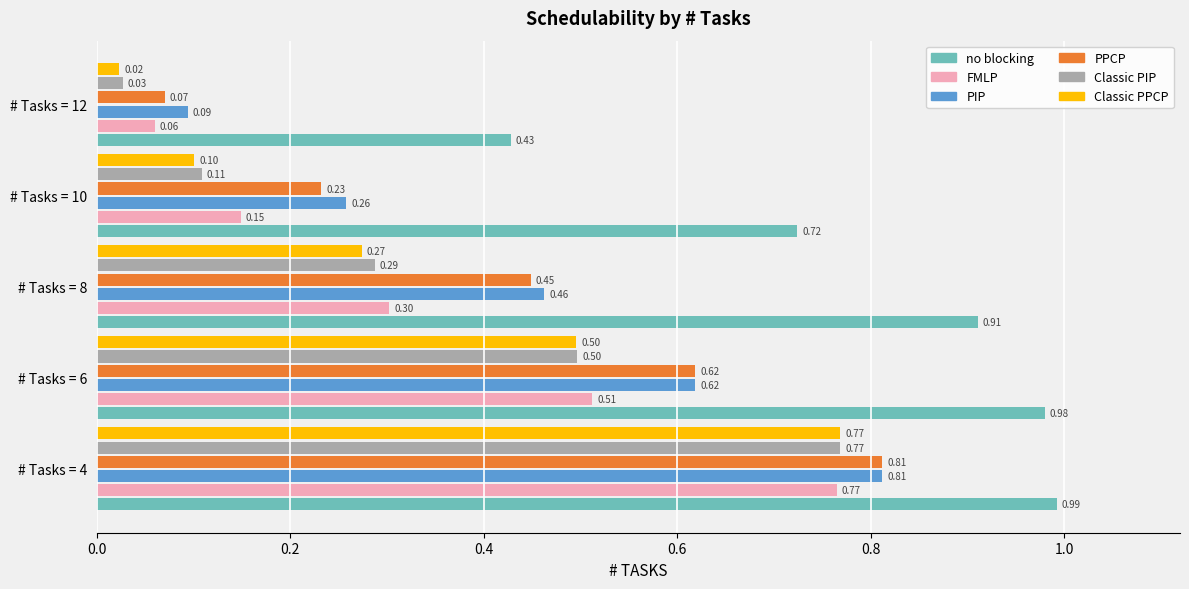

Which series has the largest range (max minus min)?

Classic PPCP